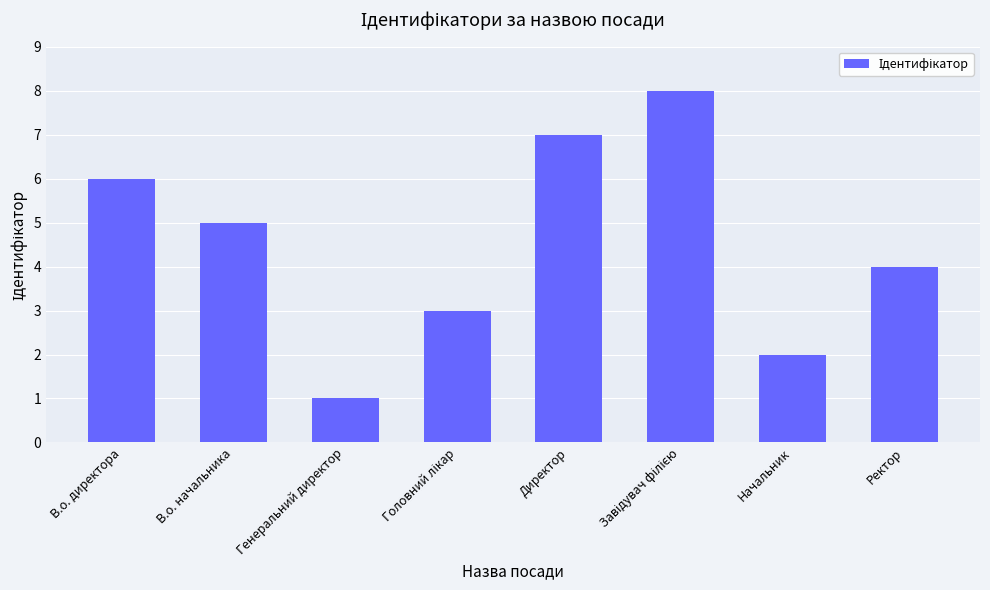

Which has a higher value, Начальник or Ректор?

Ректор